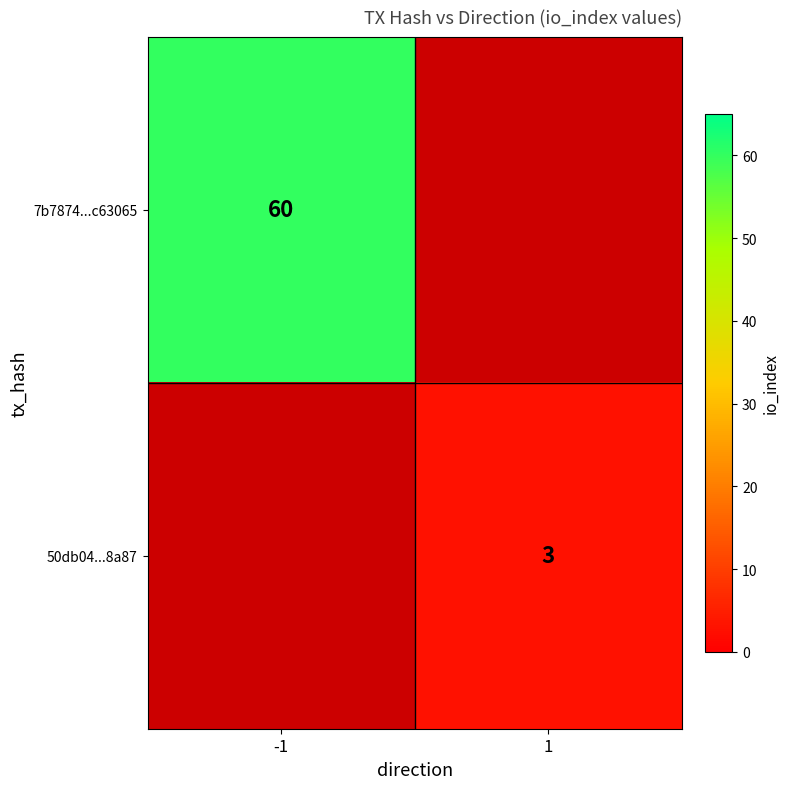

Is the value of 50db04...8a87 at 1 greater than the value of 7b7874...c63065 at -1?

No